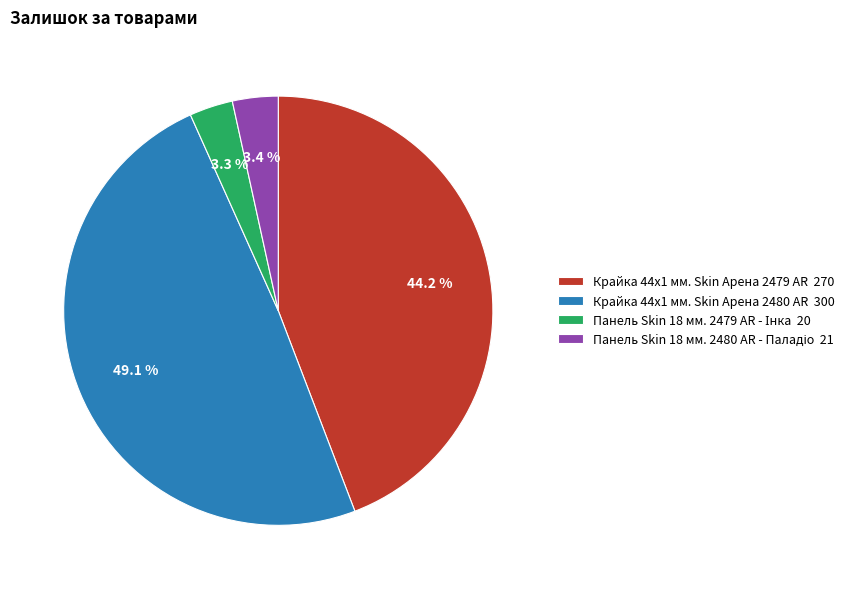

Is there a majority slice in this chart?

No